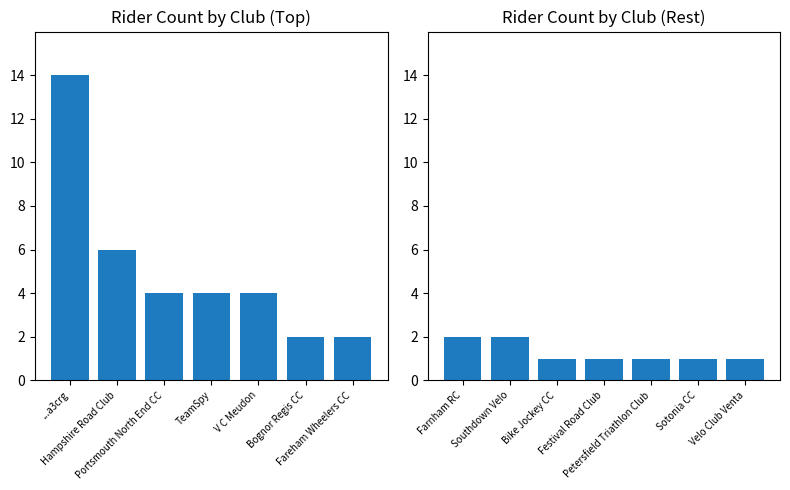

What is the label of the 2nd bar from the left?

Hampshire Road Club